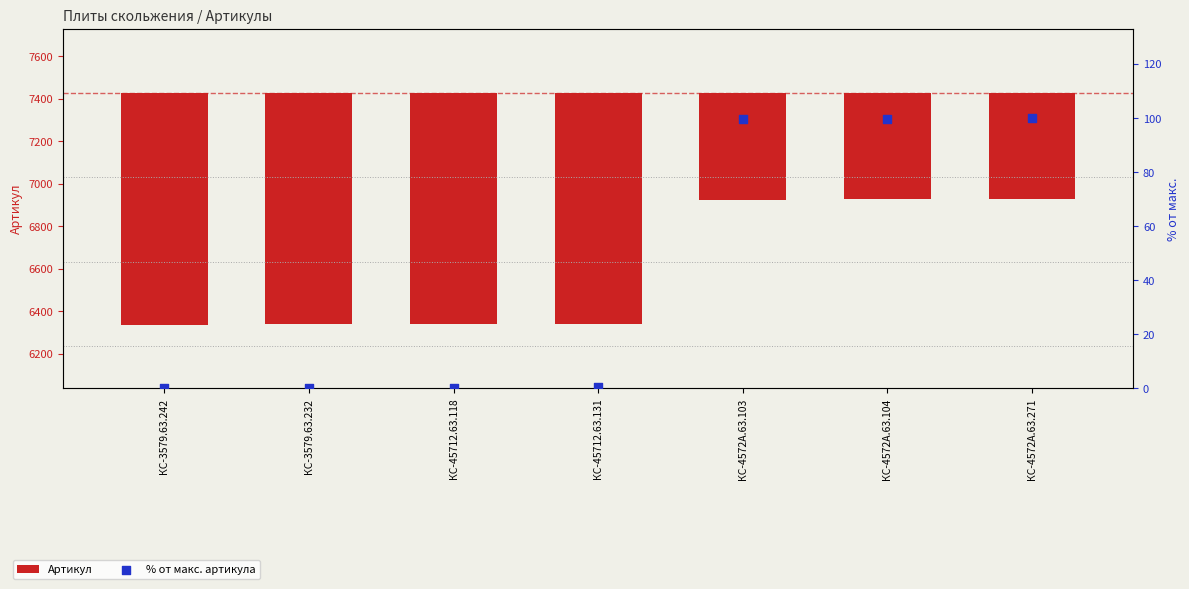

At which category is the sum across all series the highest?

КС-4572А.63.271